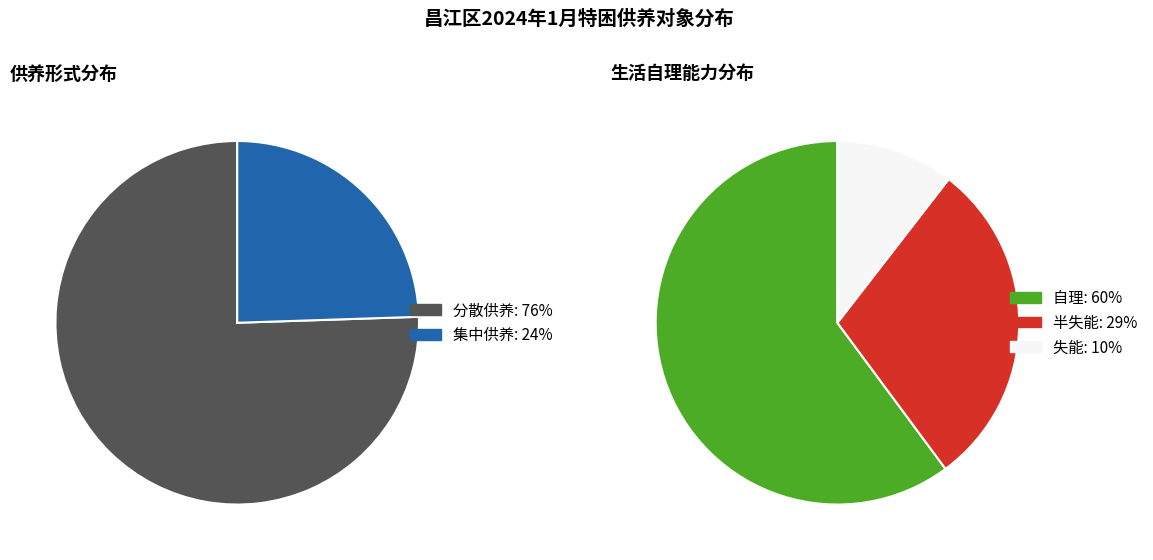

Which has a higher value, 自理 or 半失能?

自理